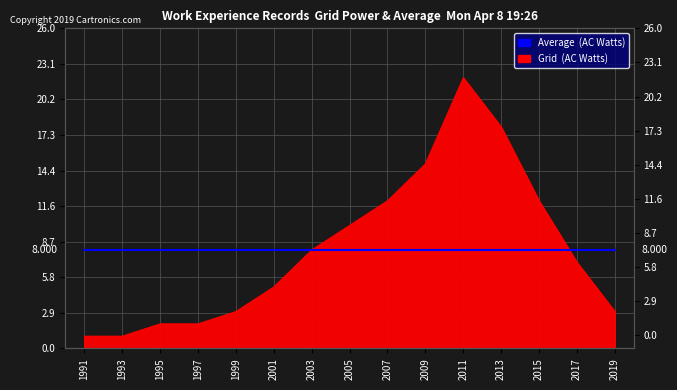

List the labels in order of value, smallest first.

1991, 1993, 1995, 1997, 1999, 2019, 2001, 2017, 2003, 2005, 2007, 2015, 2009, 2013, 2011